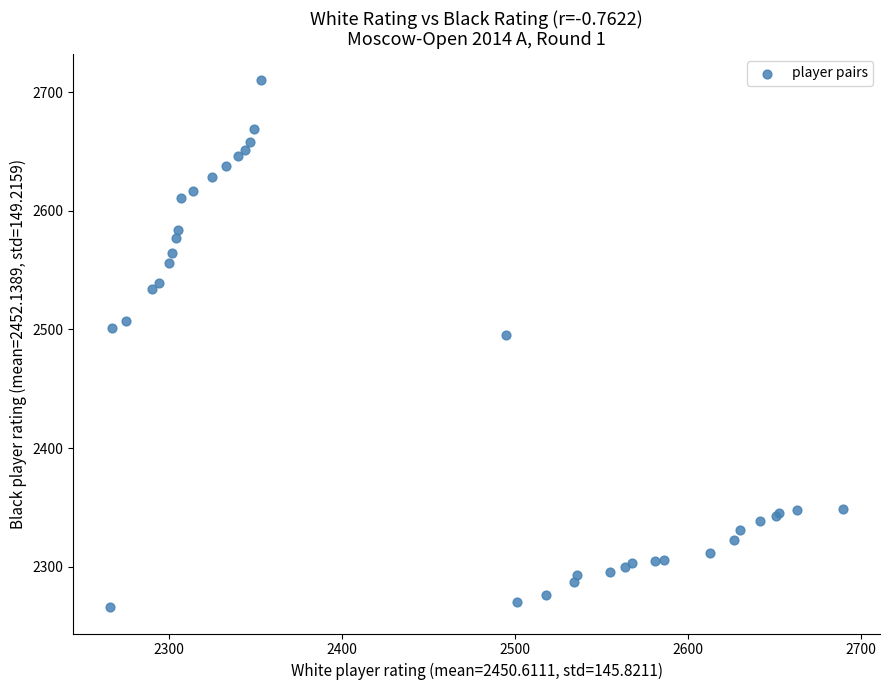

What Y value in the scatter plot is closest to 2488?

2495